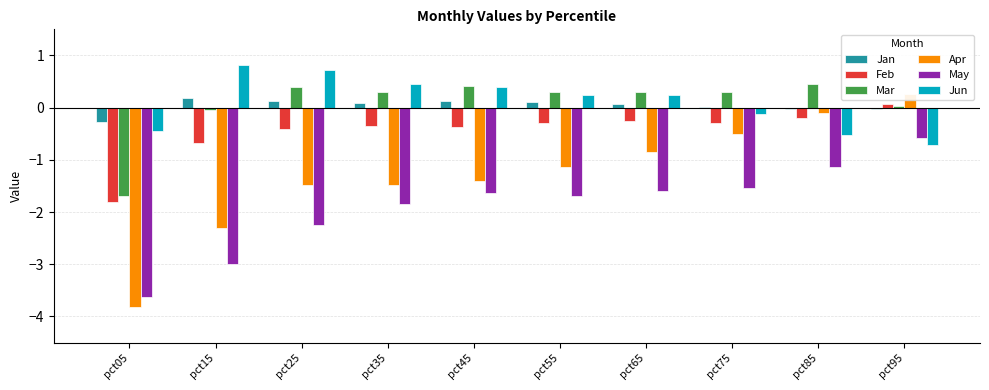

Between pct95 and pct45, which is larger?

pct45